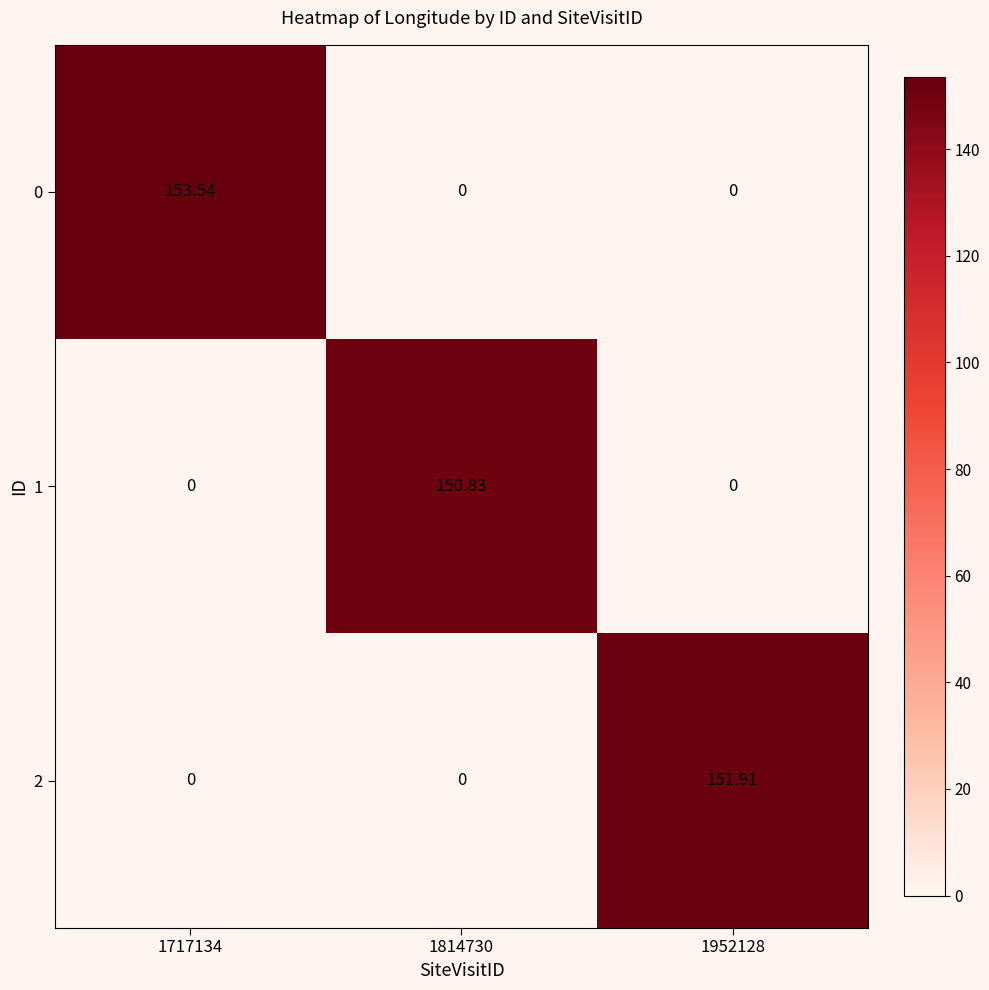

Count the number of categories in the chart.

3